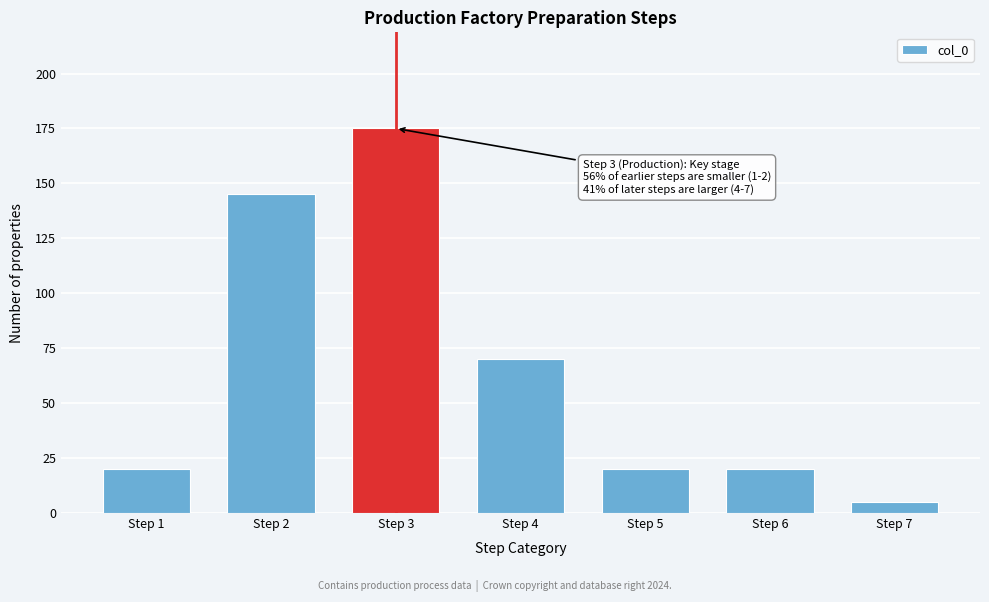

Reading left to right, what are all the values shown in this chart?

20	145	175	70	20	20	5